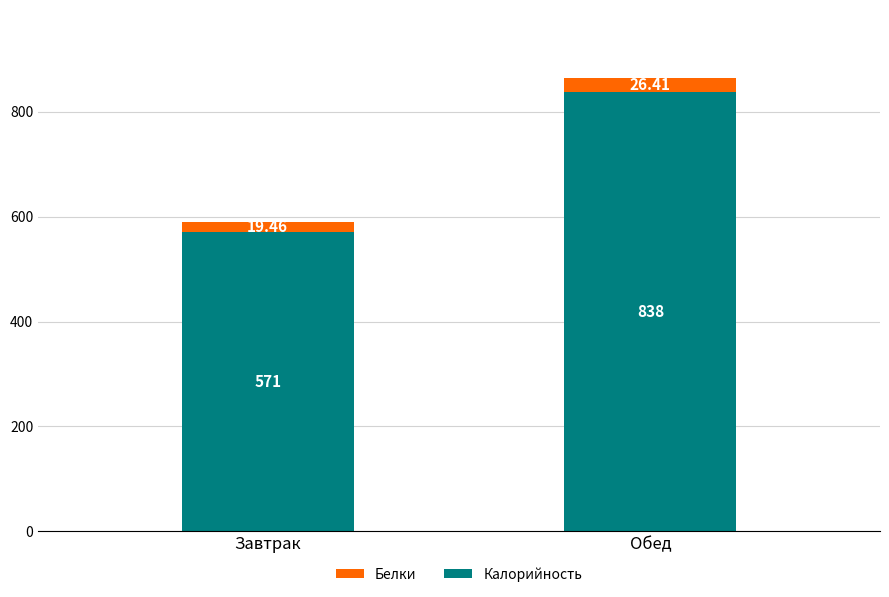

Which category has the lowest value in the Калорийность series?

Завтрак